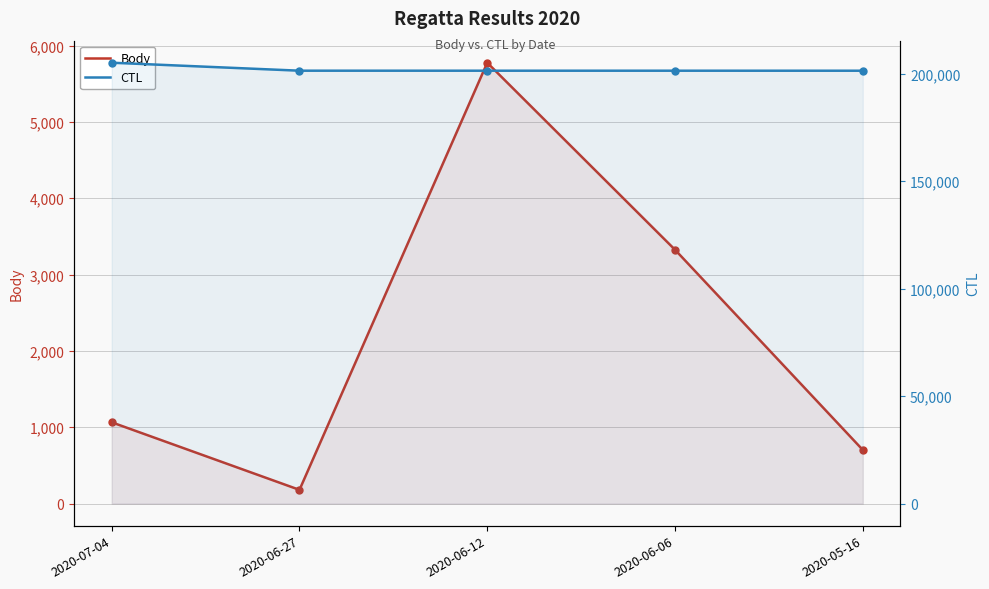

Rank the series at 2020-07-04 from highest to lowest value.

CTL, Body